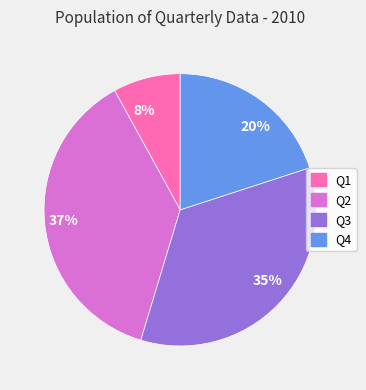

Rank the categories by value from highest to lowest.

37%, 35%, 20%, 8%